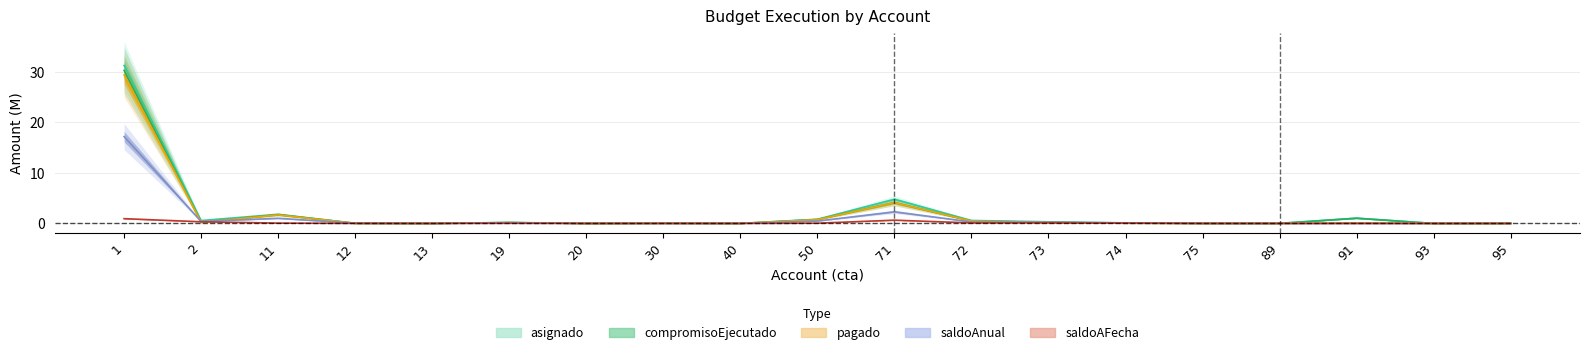

Between 91 and 12, which is larger?

91